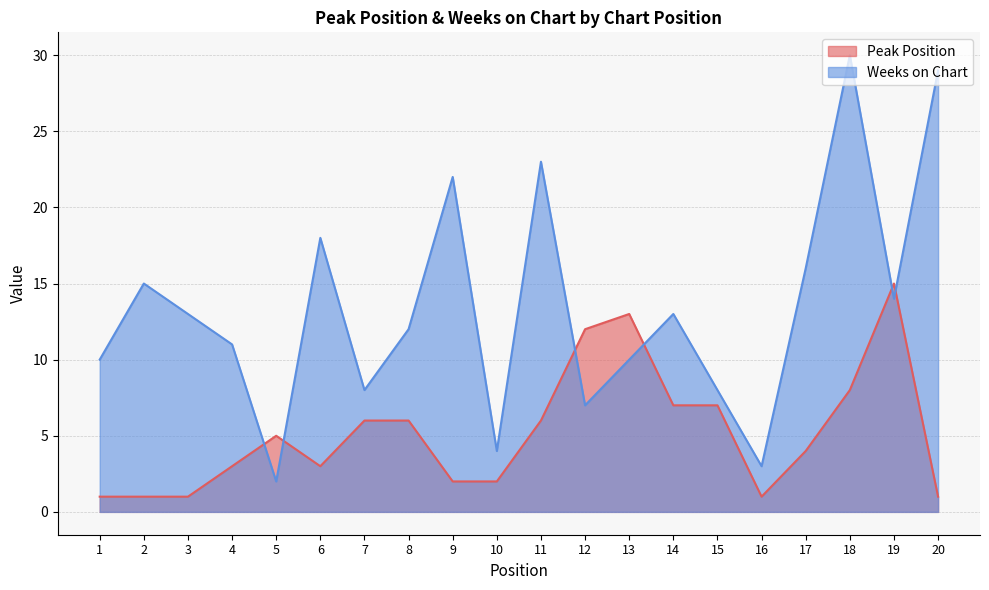

The value of Weeks on Chart at 1 is 10. True or false?

True